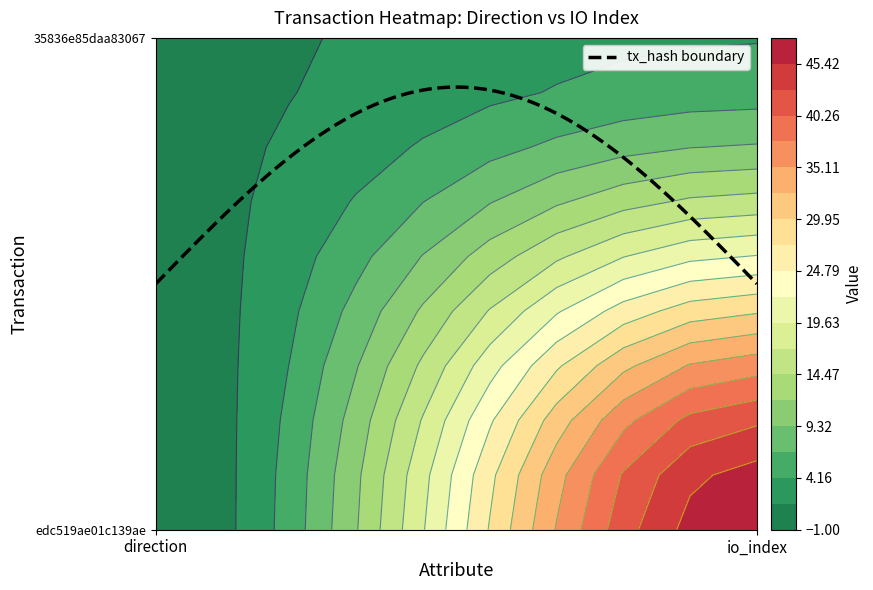

Count the edc519ae01c139ae values in the range -1 to 48.

2